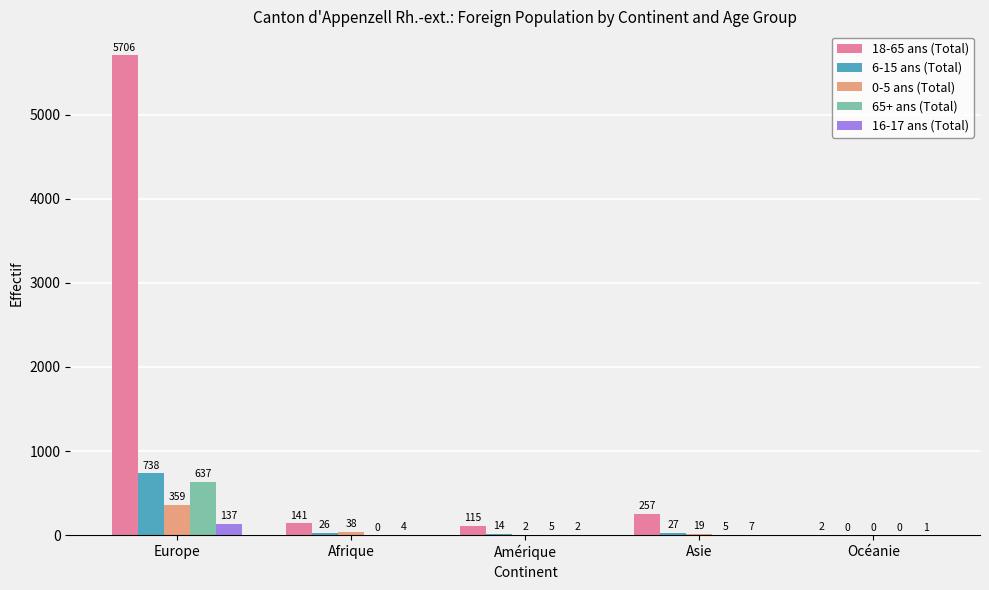

Reading left to right, extract all data points from this chart.

18-65 ans (Total): Europe=5706	Afrique=141	Amérique=115	Asie=257	Océanie=2
6-15 ans (Total): Europe=738	Afrique=26	Amérique=14	Asie=27	Océanie=0
0-5 ans (Total): Europe=359	Afrique=38	Amérique=2	Asie=19	Océanie=0
65+ ans (Total): Europe=637	Afrique=0	Amérique=5	Asie=5	Océanie=0
16-17 ans (Total): Europe=137	Afrique=4	Amérique=2	Asie=7	Océanie=1